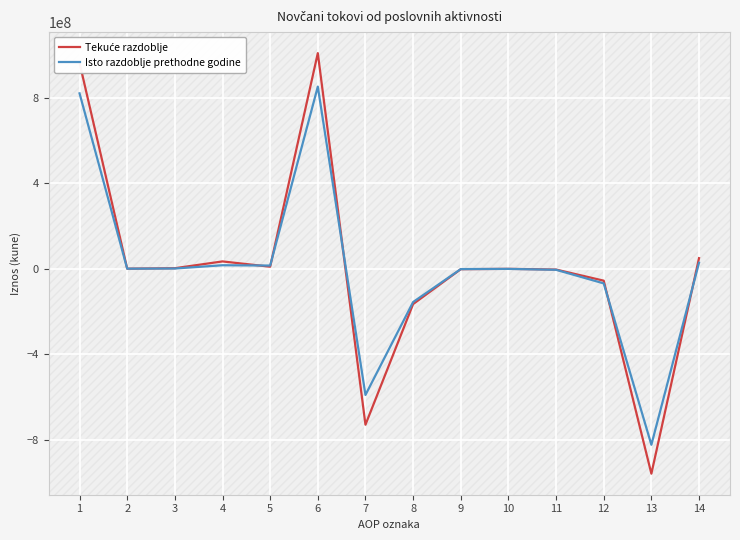

The value of Isto razdoblje prethodne godine at 7 is -314106730. True or false?

False